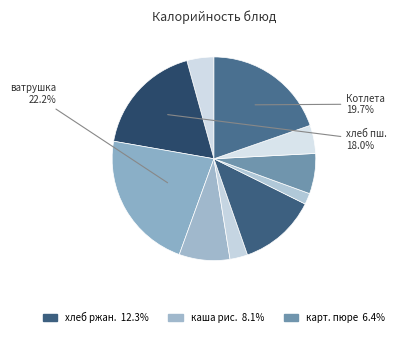

What is the largest slice in the pie chart?

ватрушка